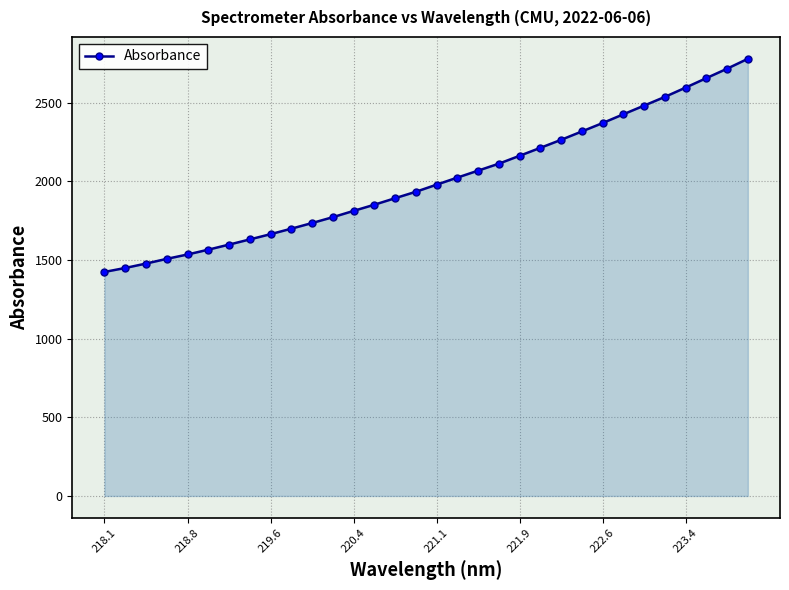

What is the sum of all values?

64261.1